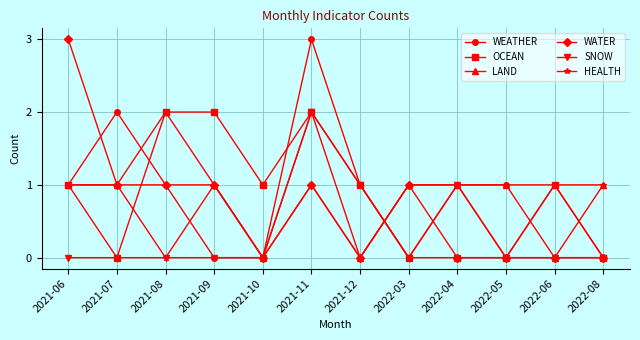

Between 2021-07 and 2021-08, which series saw the biggest shift?

OCEAN